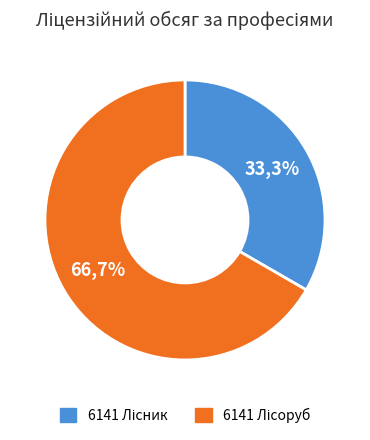

To the nearest percent, what percentage of the pie is 6141 Лісоруб?

67%